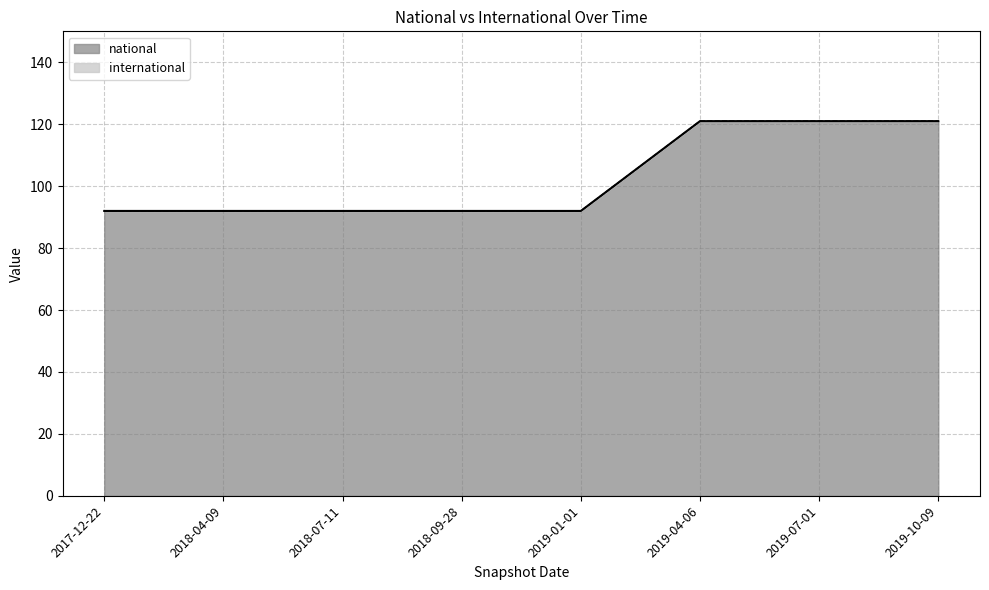

True or false: the data shows 121 at 2019-04-06.

True